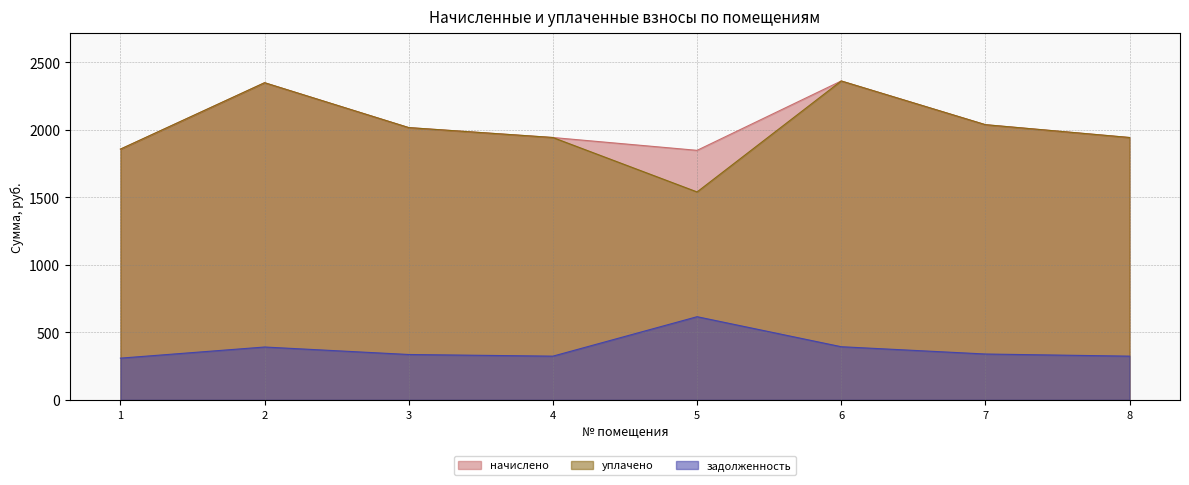

What is the sum of all задолженность values?

3035.1